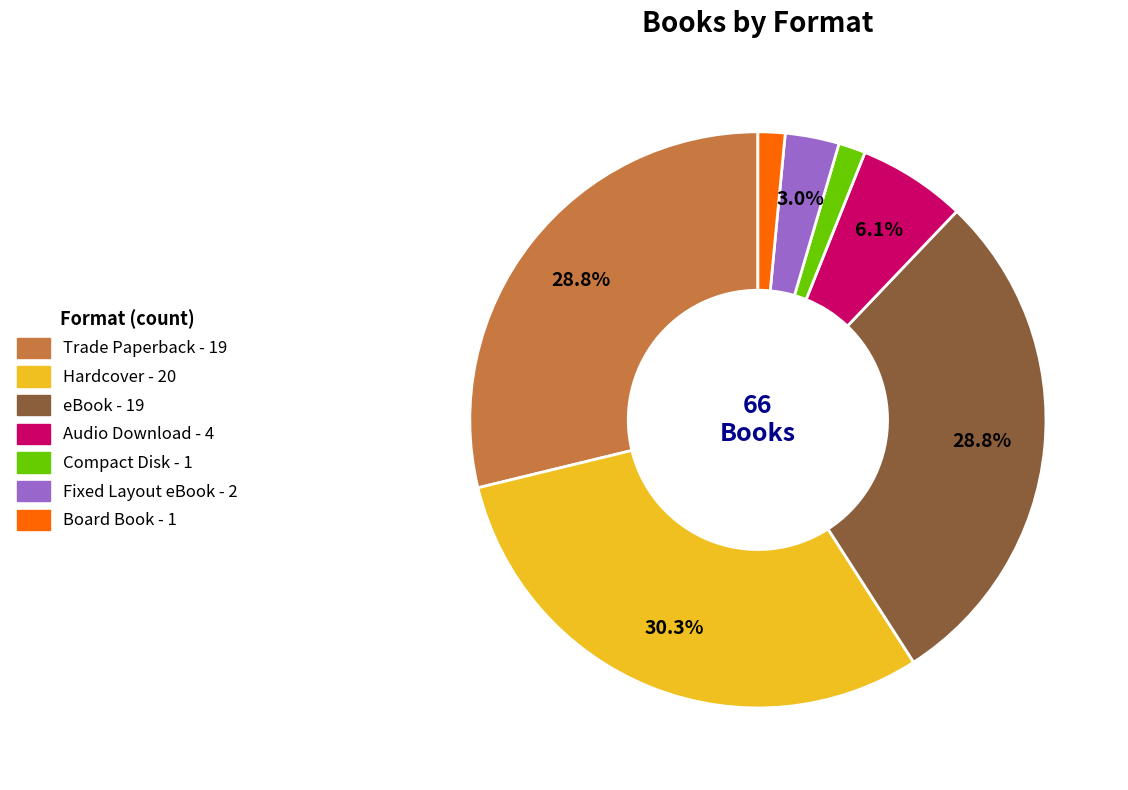

Is the sum of Board Book and eBook greater than half?

No